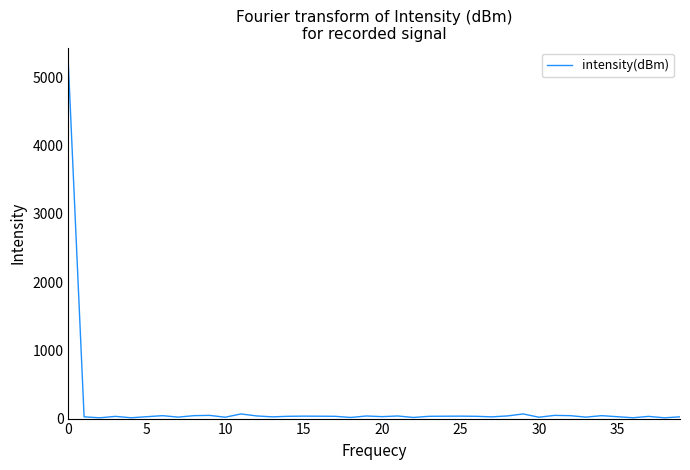

What is the smallest value displayed?

11.5